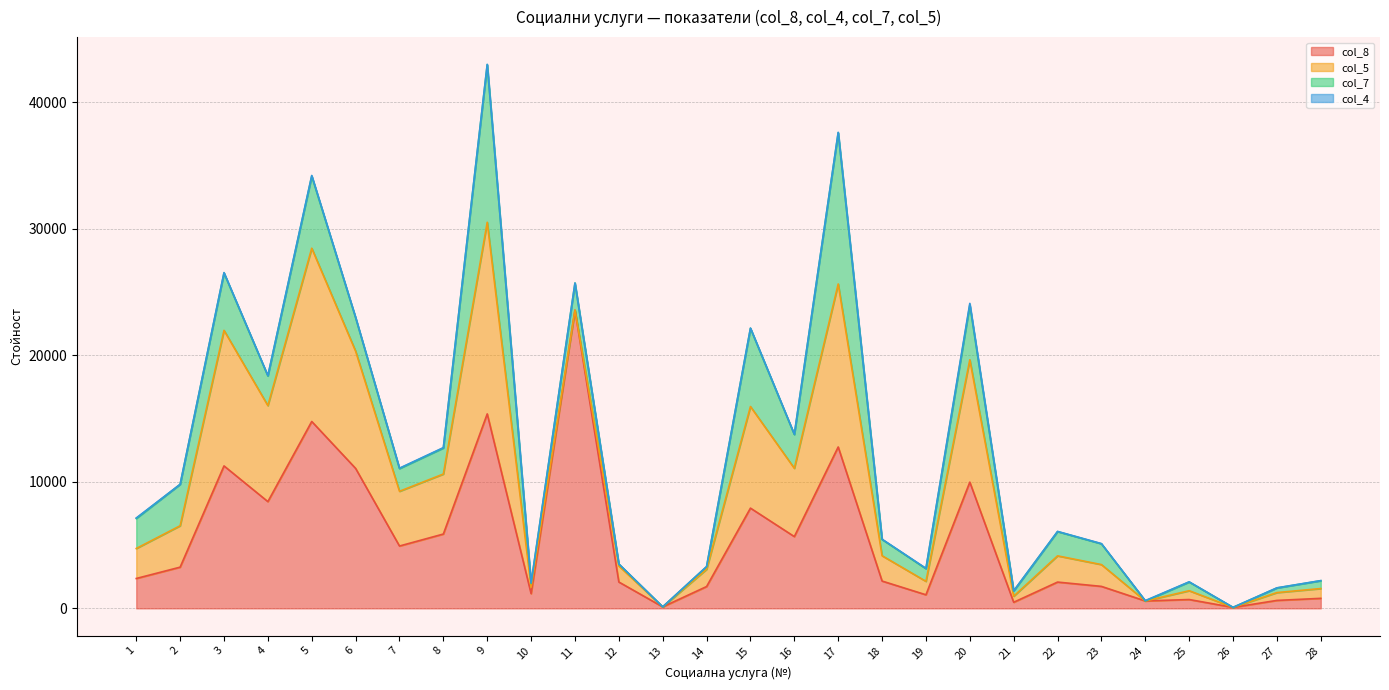

Reading left to right, list all the values displayed in this chart.

col_8: 2360	3256	11260	8438	14773	11063	4927	5874	15372	1163	23577	2082	116	1723	7923	5673	12757	2158	1072	9978	480	2076	1736	584	697	75	627	791
col_4: 40	0	35	25	50	35	30	30	30	50	0	12	6	12	20	30	30	20	30	120	9	15	15	30	15	6	10	10
col_7: 2373	3275	4532	2345	5702	2646	1798	2058	12458	300	2141	143	0	206	6182	2668	11960	1287	1001	4336	417	1917	1643	0	689	0	365	618
col_5: 2372	3273	10717	7591	13697	9266	4327	4744	15149	503	0	1272	0	1363	8033	5399	12886	2002	1063	9675	478	2074	1724	0	696	0	619	774